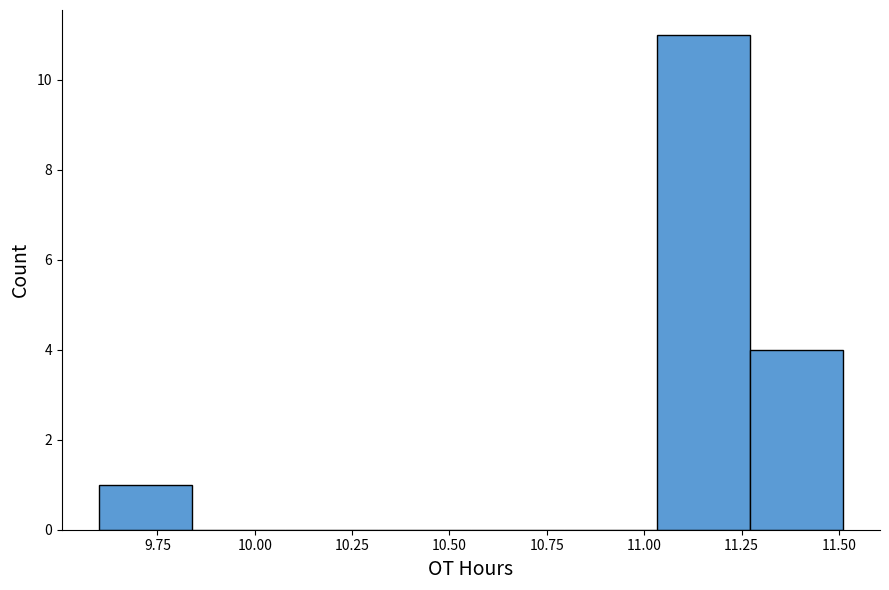

Reading left to right, transcribe this chart: for each bar, give the range it covers on the x-axis and its height. Neither the bar edges nor the heights are printed on the chart, so give them approximately, as read against the axes.

9.60 to 9.85: 1
9.85 to 10.10: 0
10.10 to 10.30: 0
10.30 to 10.55: 0
10.55 to 10.80: 0
10.80 to 11.05: 0
11.05 to 11.25: 11
11.25 to 11.50: 4